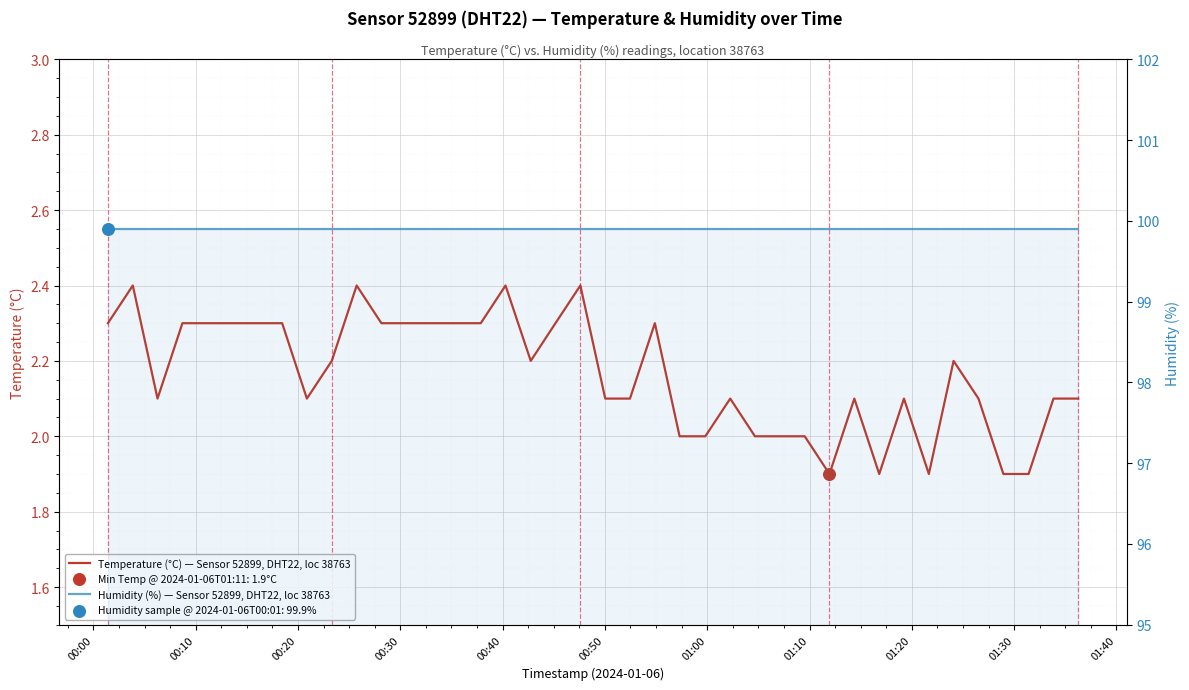

Is the value of Humidity (%) — Sensor 52899, DHT22, loc 38763 at 38 greater than the value of Temperature (°C) — Sensor 52899, DHT22, loc 38763 at 00:30?

Yes